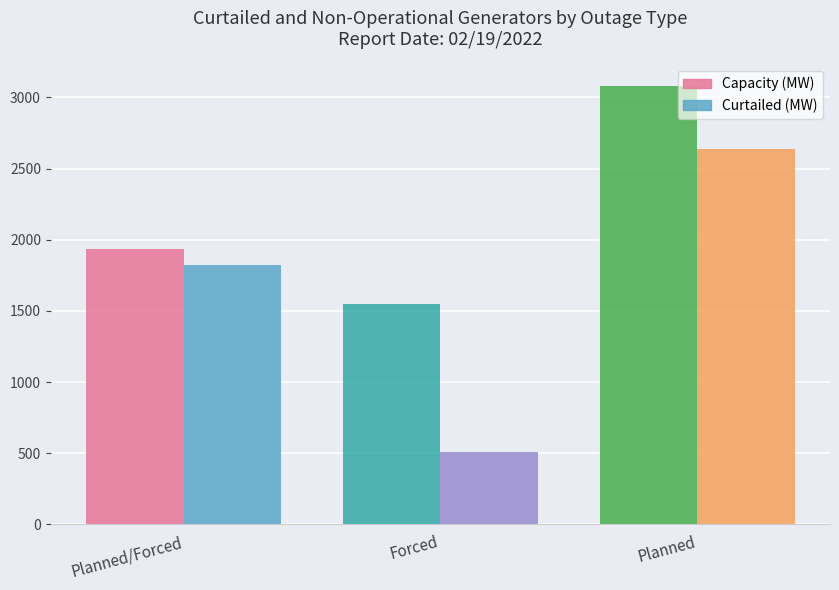

How many bars are there in total?

6